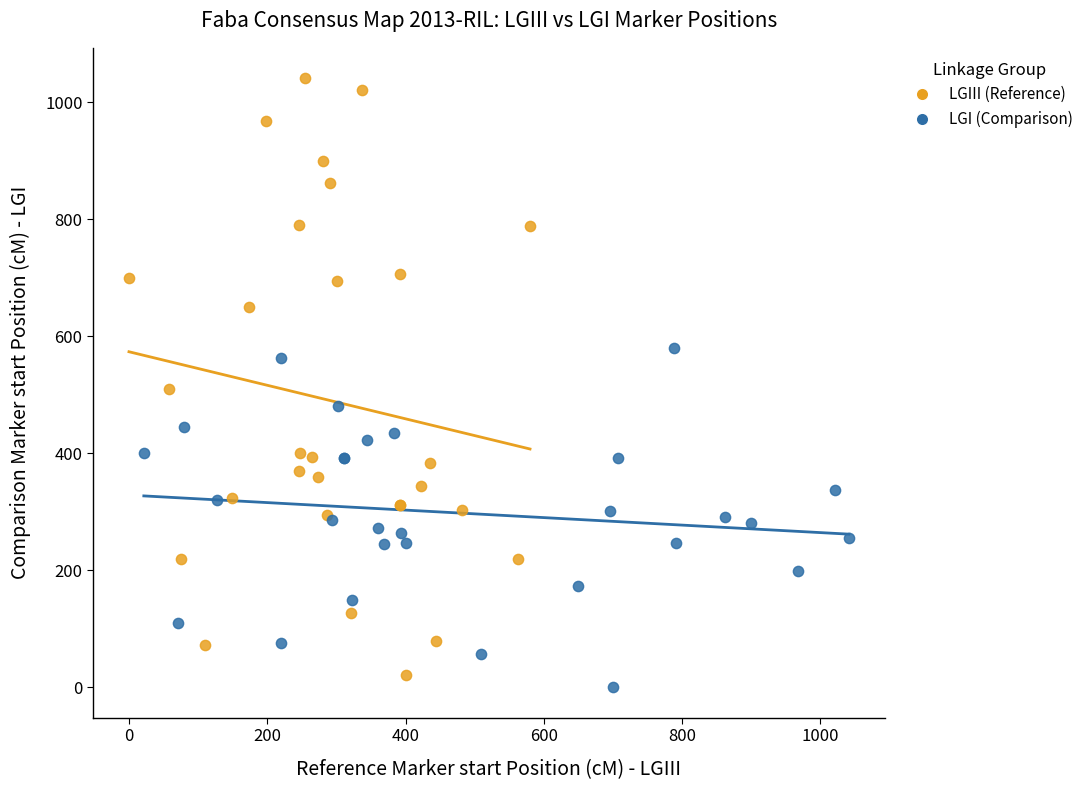

Which series has the largest Y range (max minus min)?

LGIII (Reference)